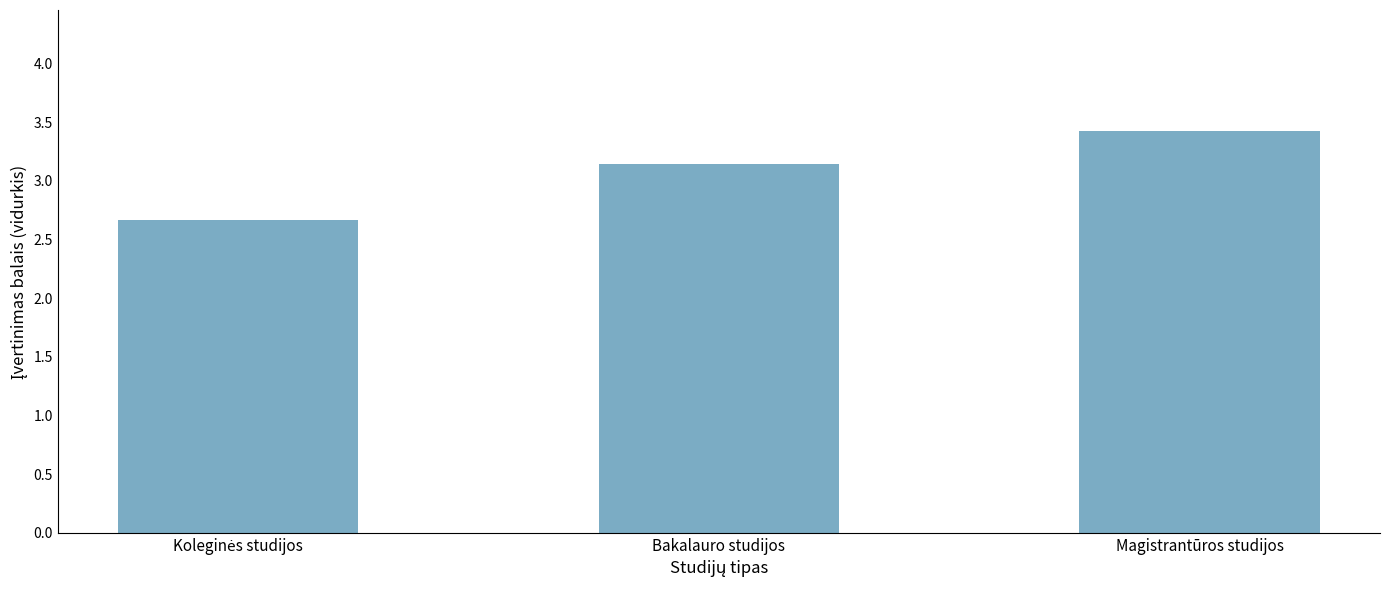

What is the change in value from Bakalauro studijos to Magistrantūros studijos?

+0.3